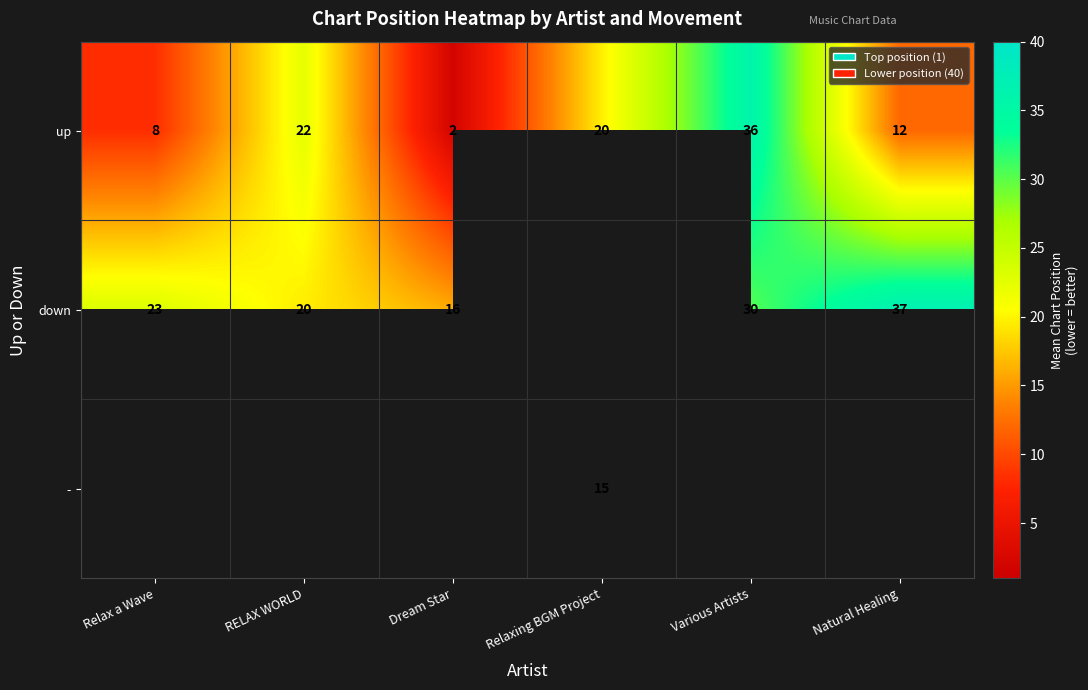

At which label is up closest to 19?

Relaxing BGM Project